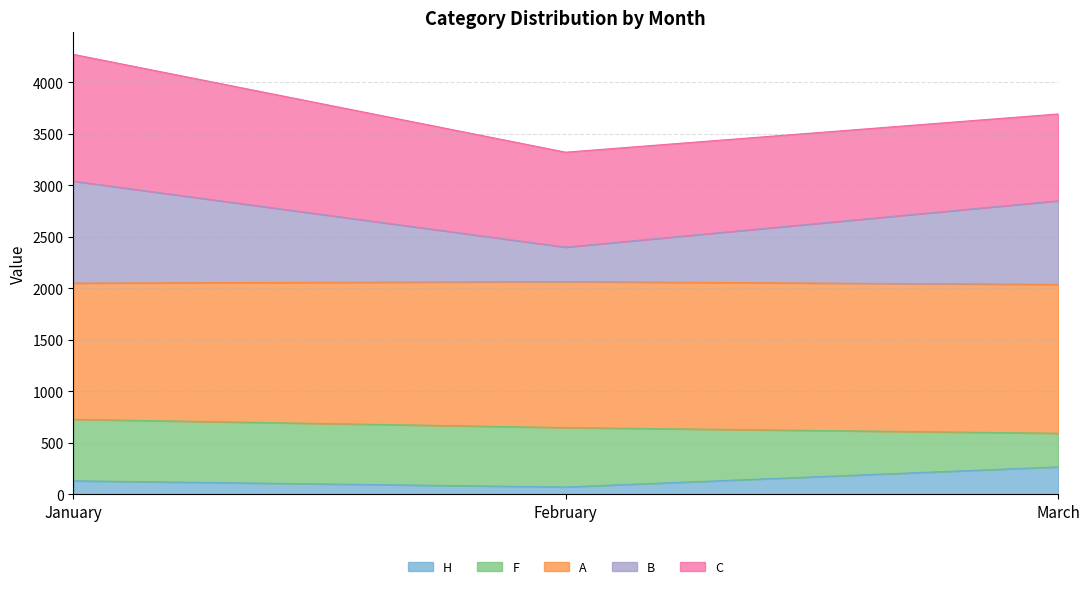

Which category has the highest value in the H series?

March